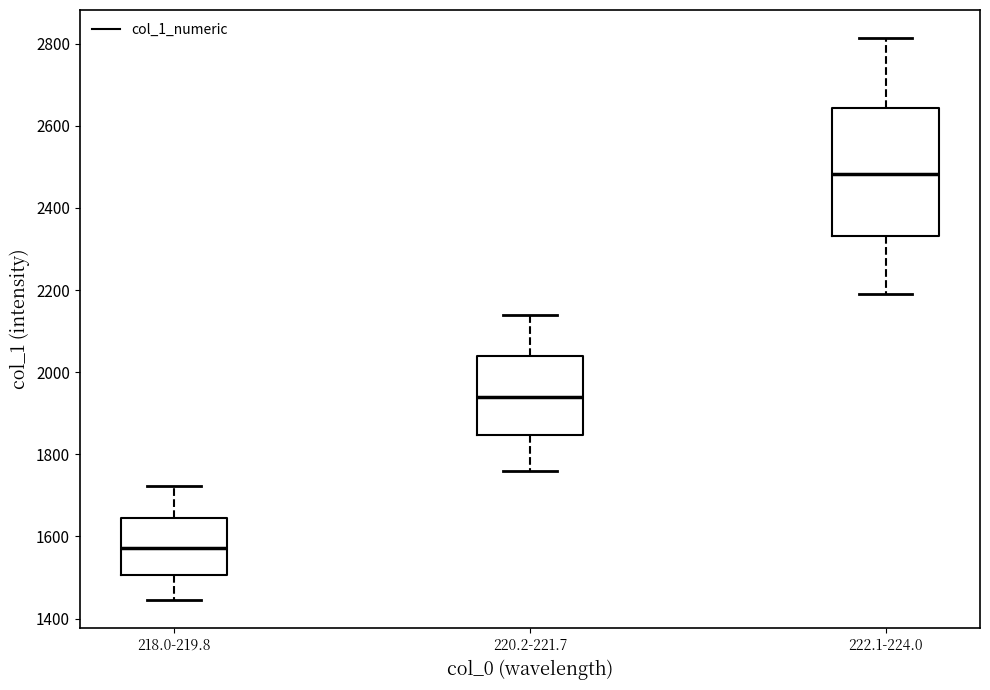

Which box is the tallest, from its lower edge to its upper edge?

222.1-224.0